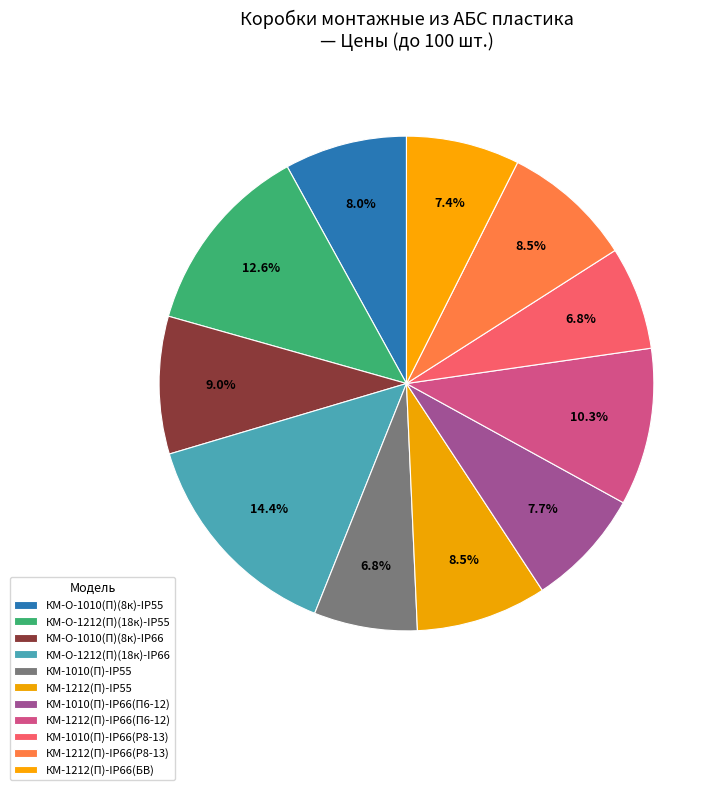

How many segments does this pie chart have?

11